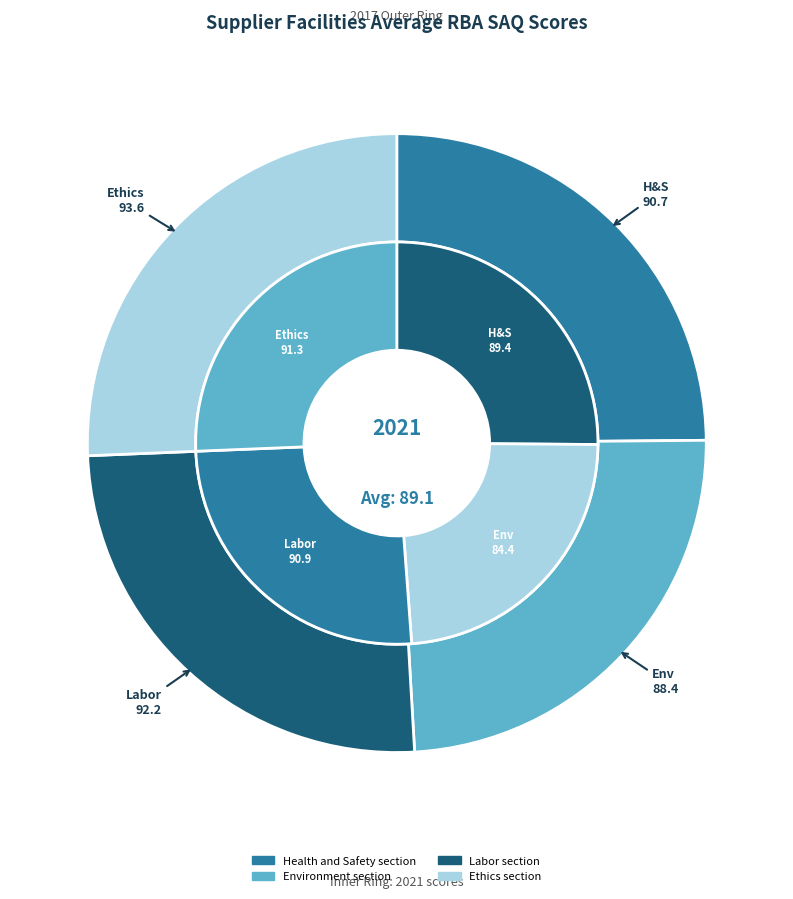

The values_2021 slice represents 24% of the pie. True or false?

True